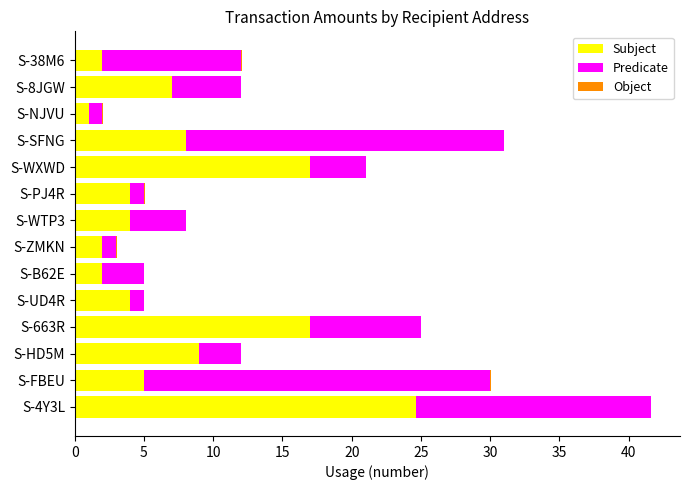

How many categories are shown in the chart?

14